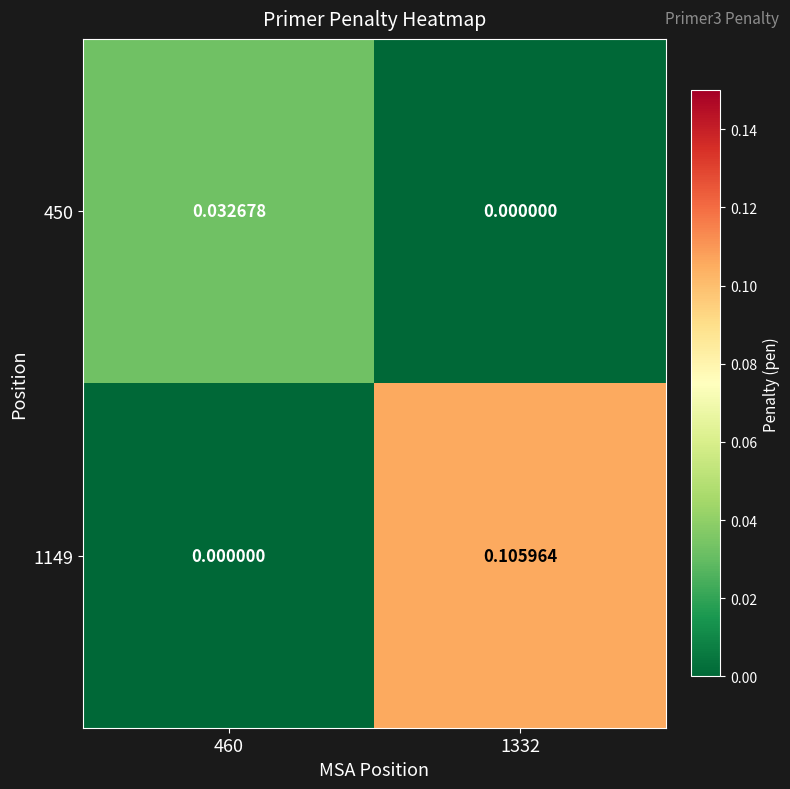

Which series has the largest total across all categories?

1149